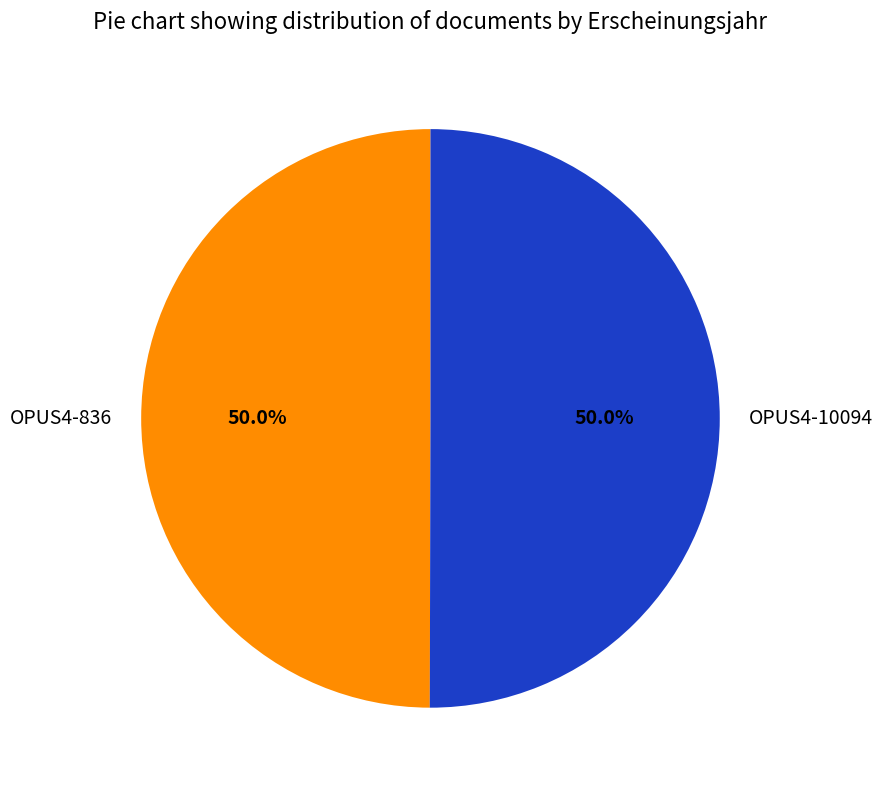

Count the number of slices in the pie.

2